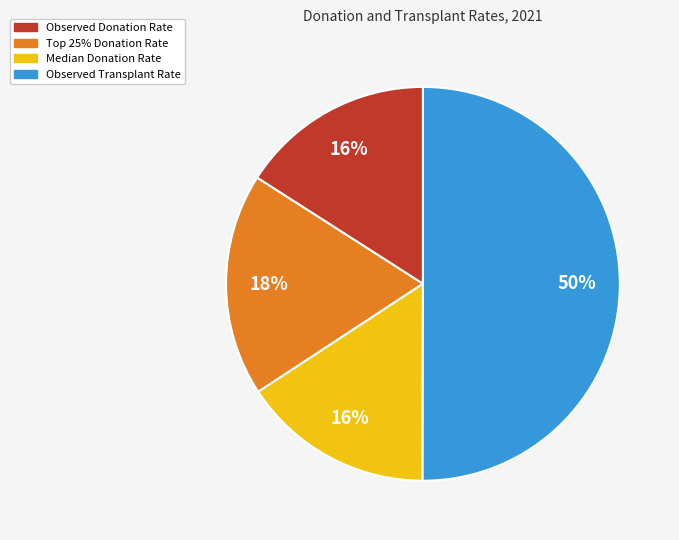

Count the number of slices in the pie.

4